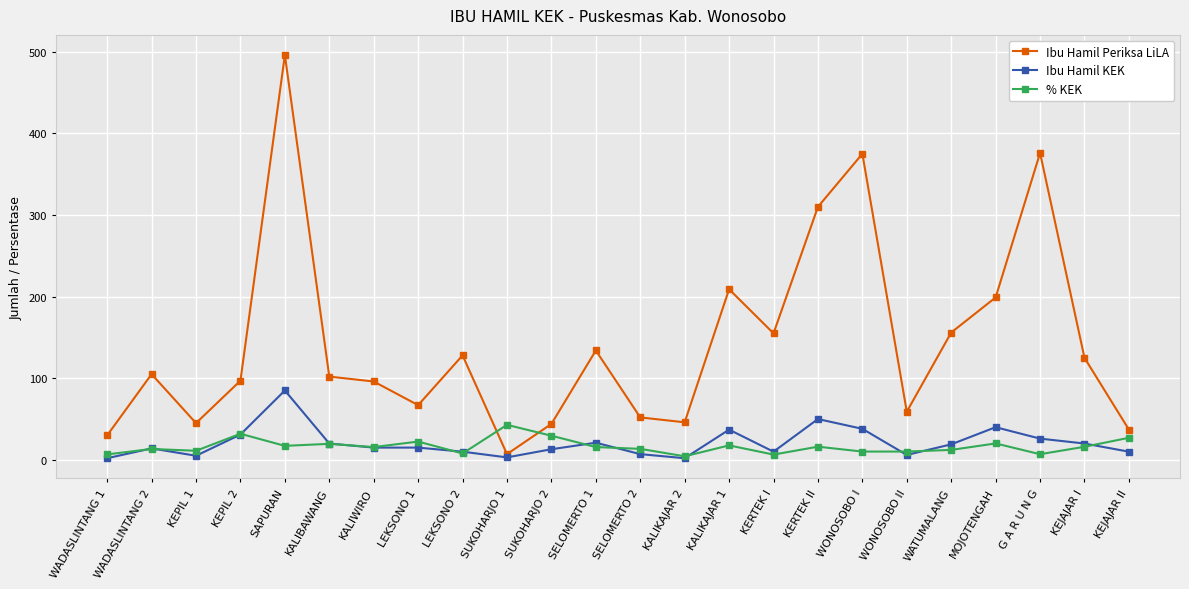

Which series has the largest total across all categories?

Ibu Hamil Periksa LiLA